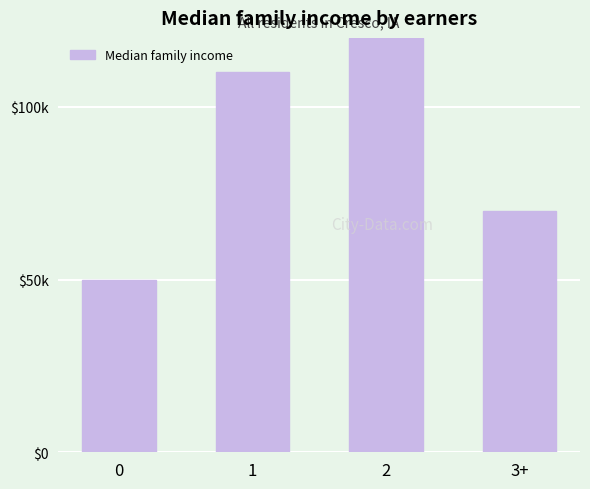

Reading left to right, what are all the values shown in this chart?

0=50000	1=110000	2=120000	3+=70000